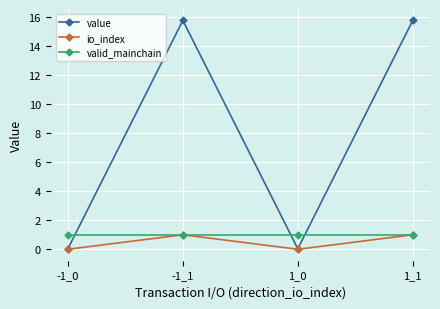

What is the highest value of the io_index series?

1.0